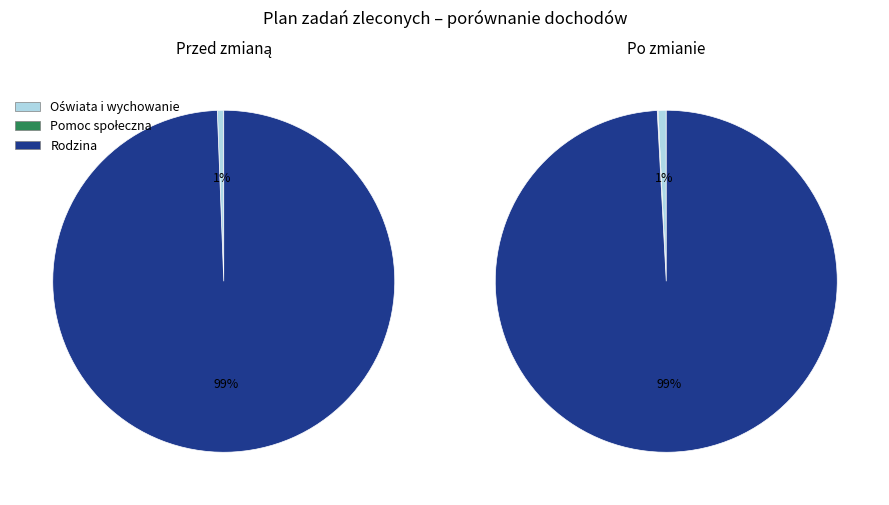

True or false: Rodzina accounts for 93% of the total.

False